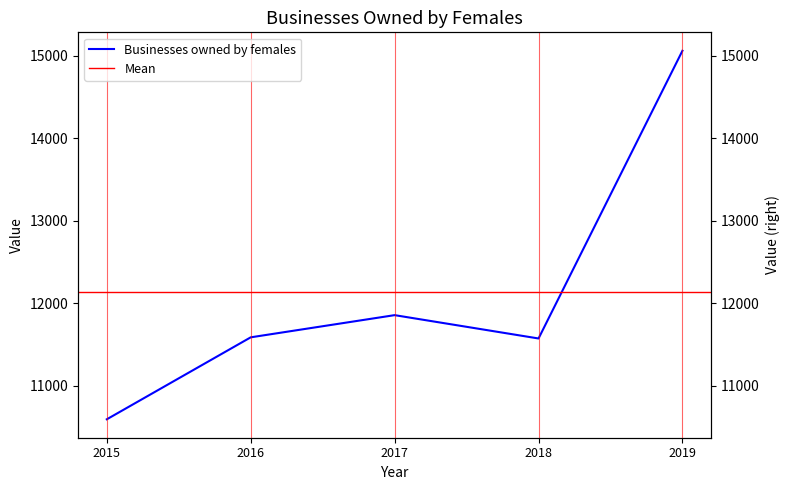

At which label does the data first exceed 11586?

2017